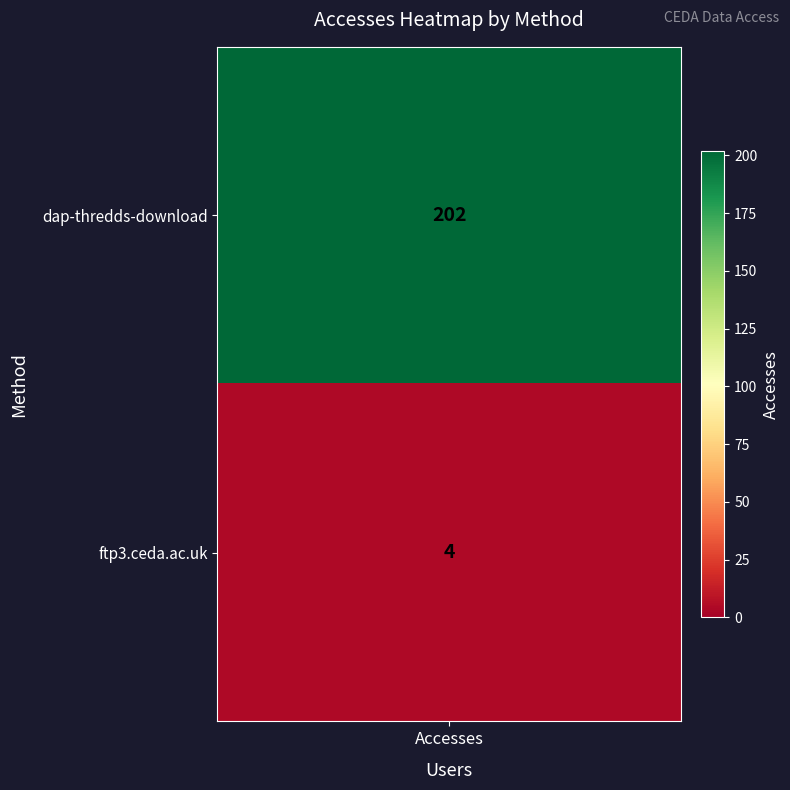

What is the sum of the values at ftp3.ceda.ac.uk and dap-thredds-download?

206